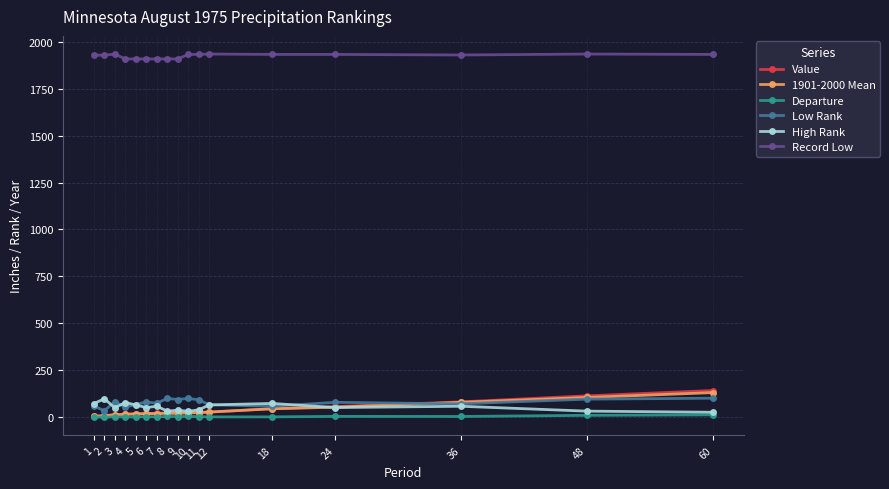

What value does the Departure series have at 1?

-0.1